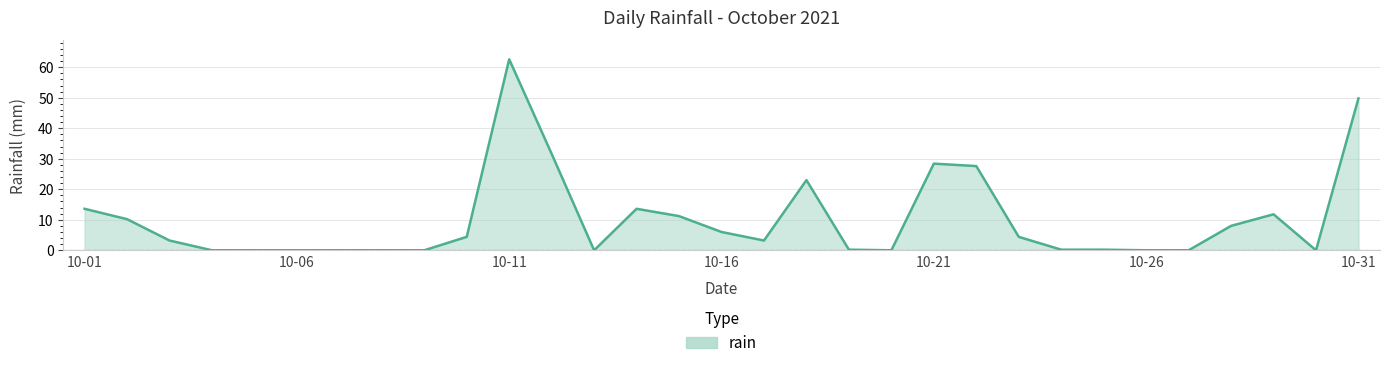

What is the maximum value shown in the chart?

62.6